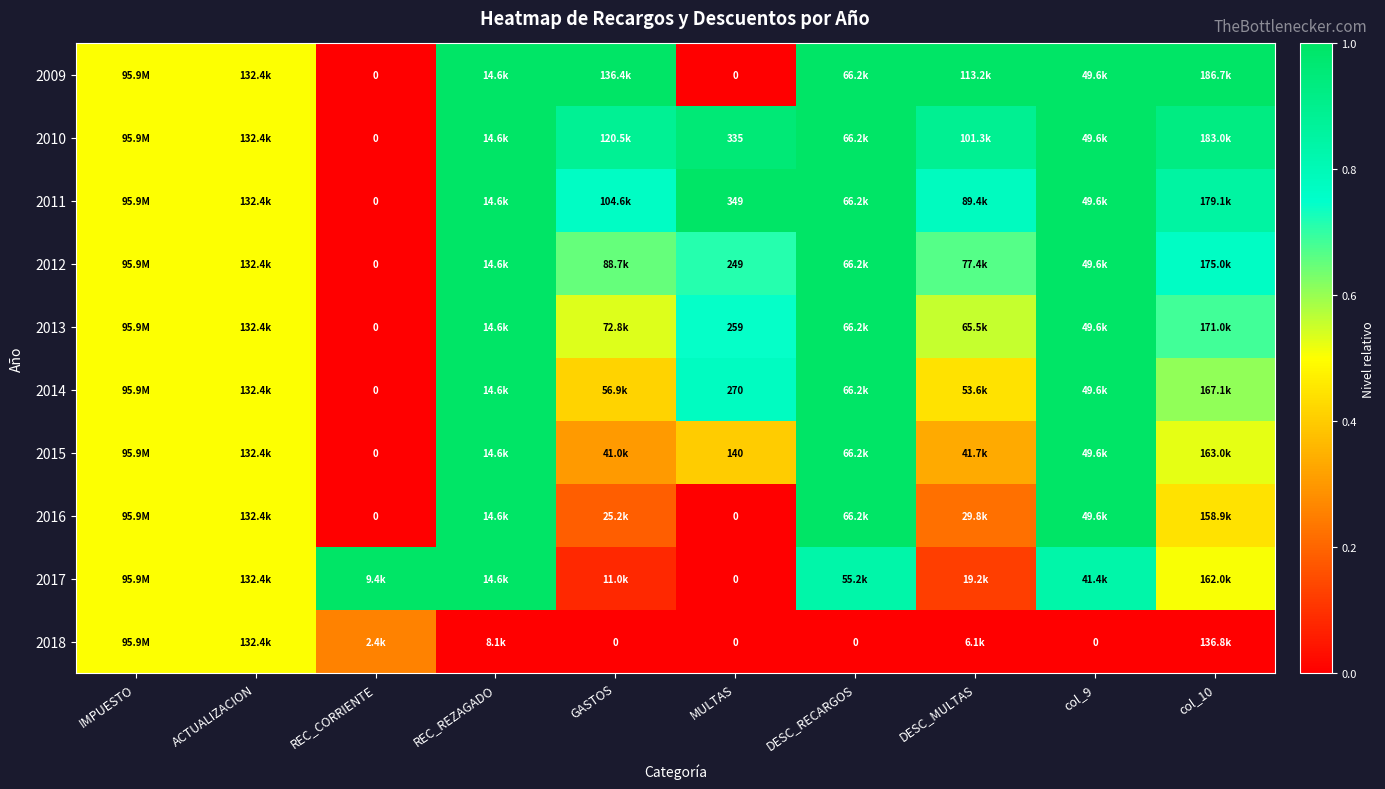

Is it true that 2012 equals 1.2 at MULTAS?

False